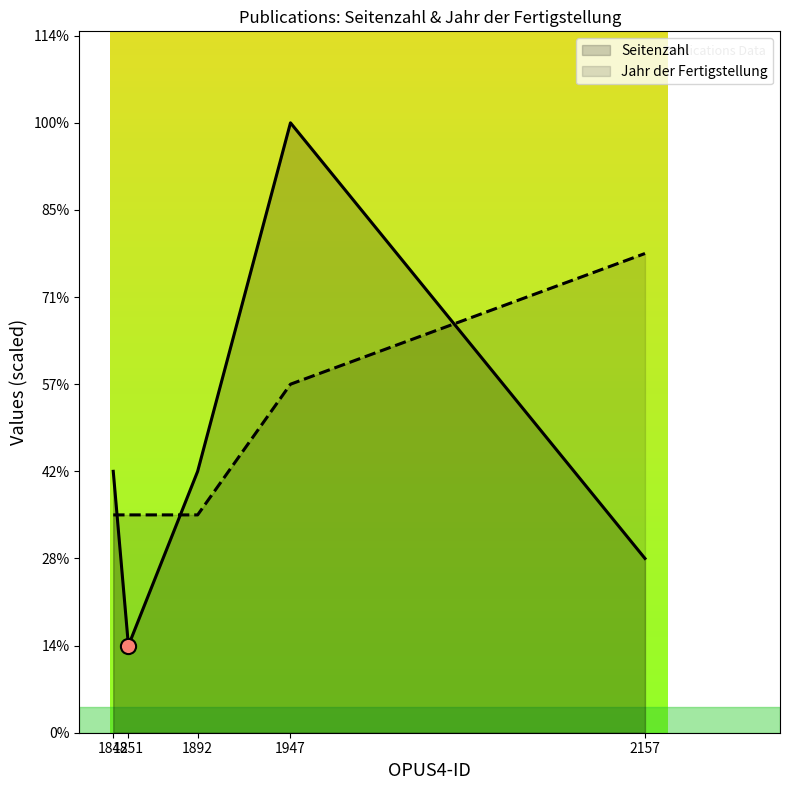

Which series reaches the minimum Y coordinate?

Seitenzahl